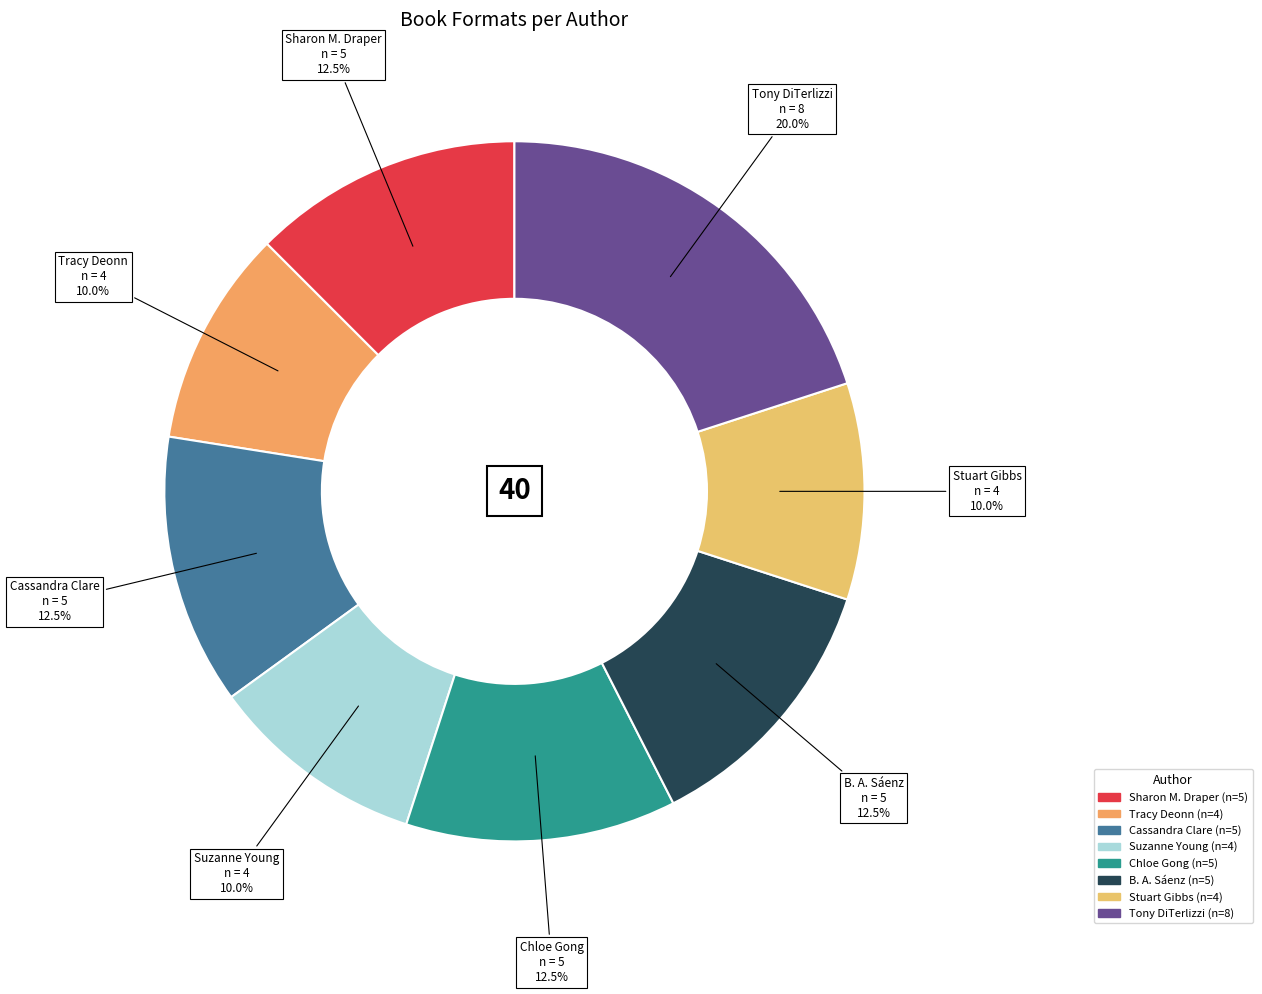

Which category has the smallest portion of the pie?

Tracy Deonn (142982529)